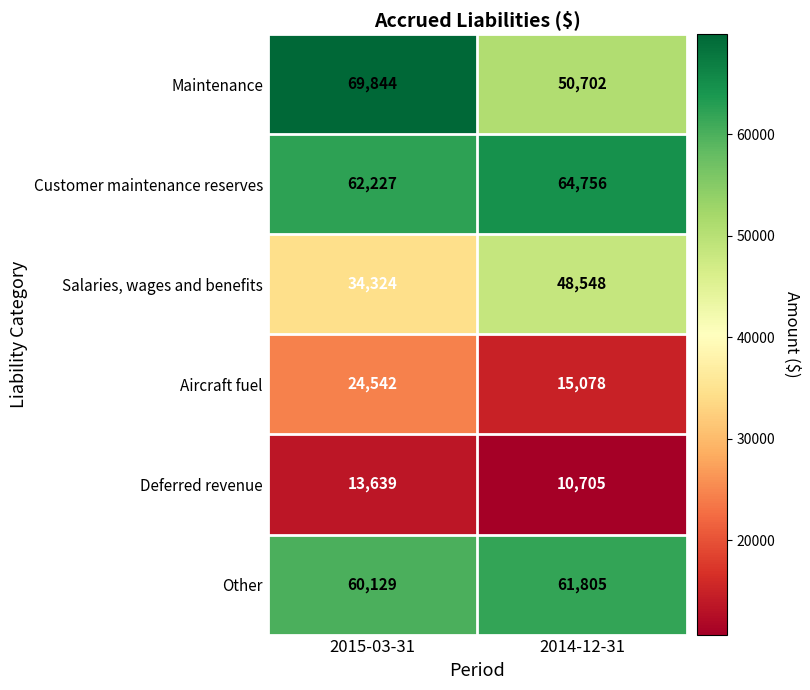

What is the approximate value of Other at 2015-03-31, to the nearest 10?

60130